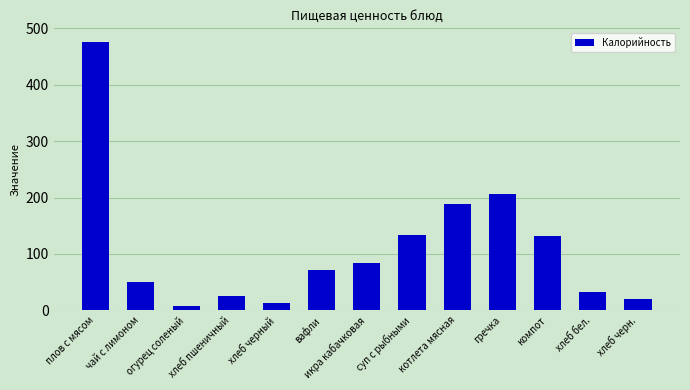

True or false: the data shows 26.5 at компот.

False